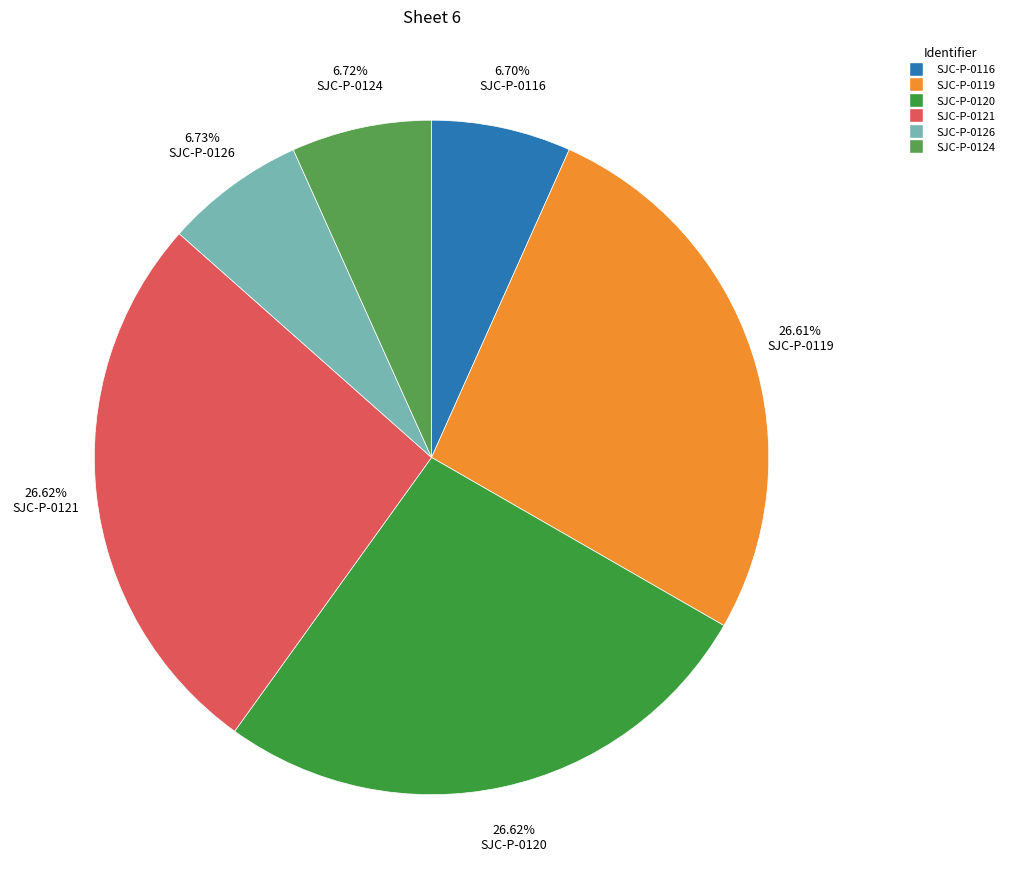

What portion of the pie excludes SJC-P-0116?

93.3%